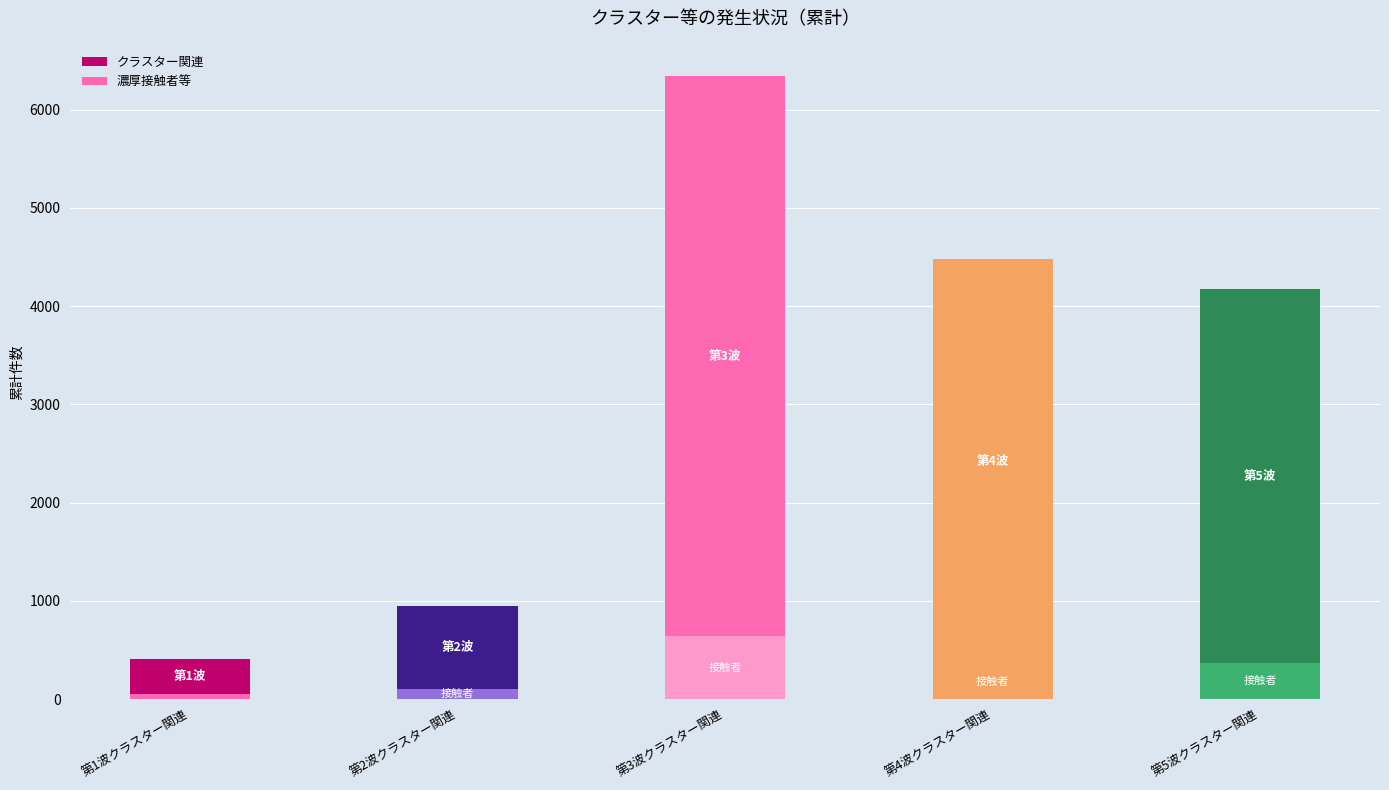

What is the difference between the maximum and minimum values in the クラスター関連 series?

5338